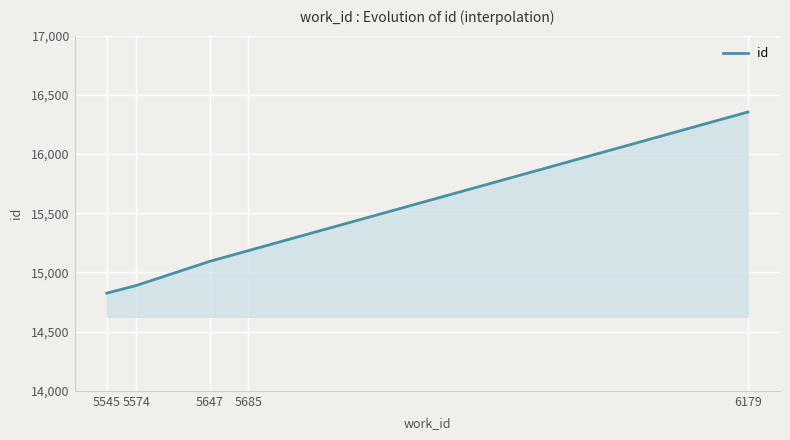

Does the chart display data point markers on the line(s)?

No